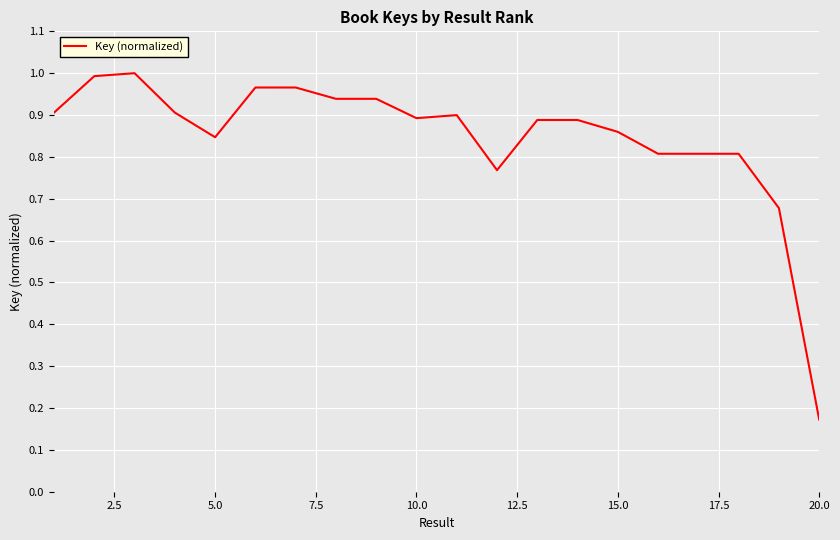

Which category has the lowest value across all series?

20.0